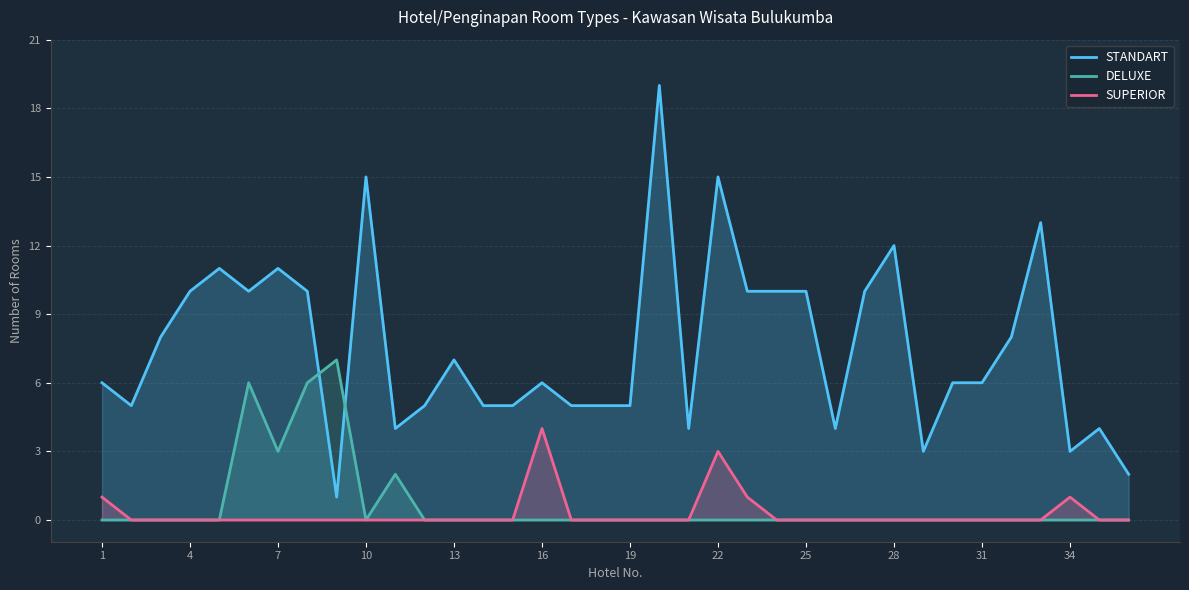

What is the total value across all series at 28?

12